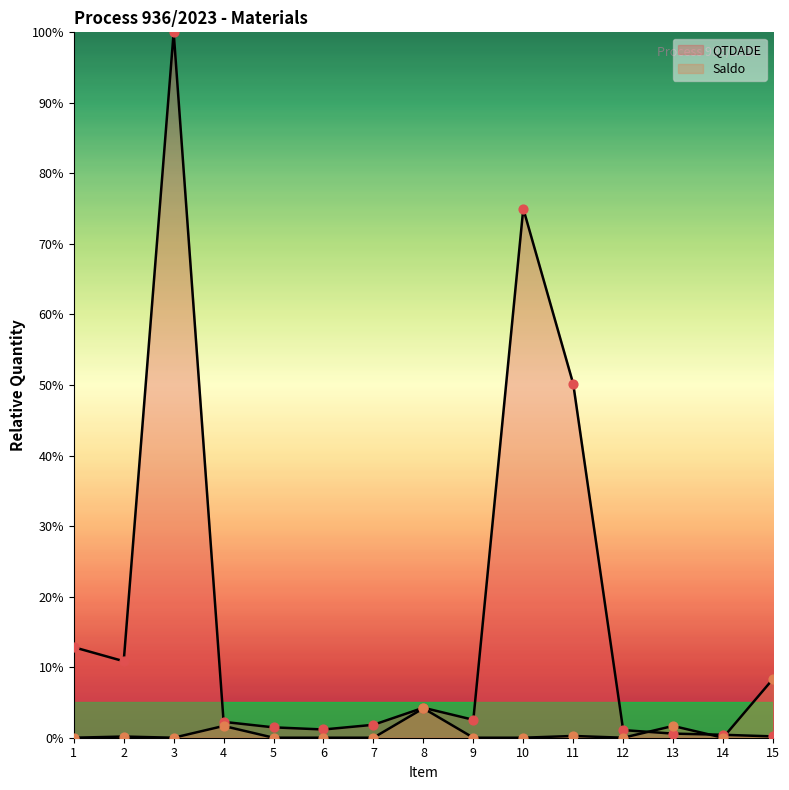

What is the total value across all series at 8?

8.4